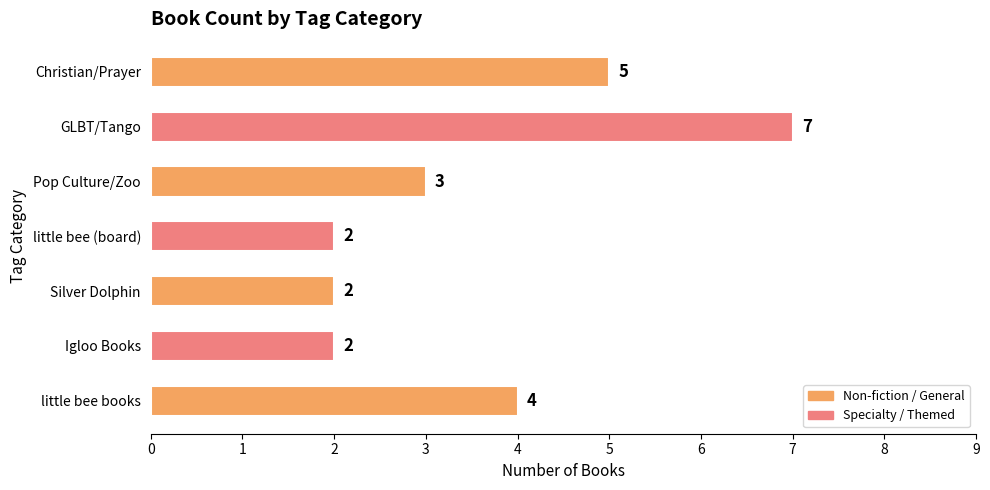

What is the average value?

4